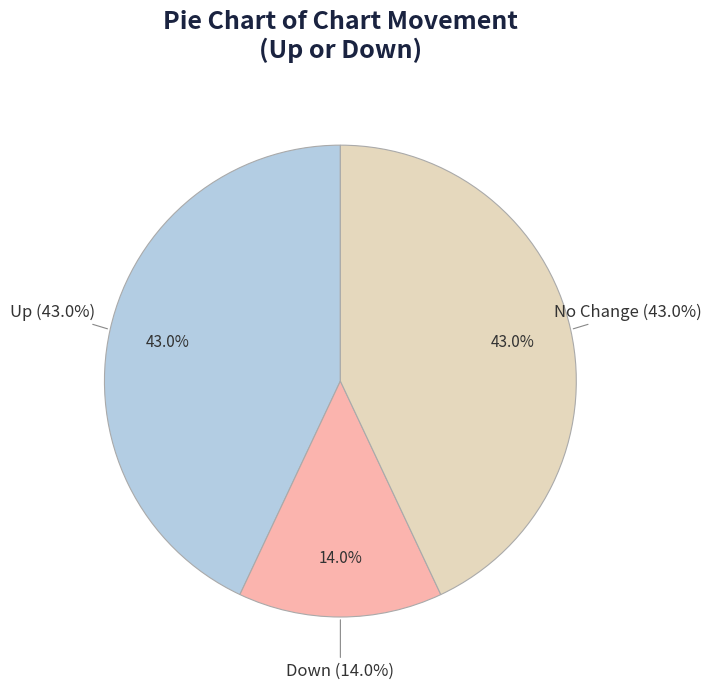

To the nearest percent, what is the average slice percentage?

33%